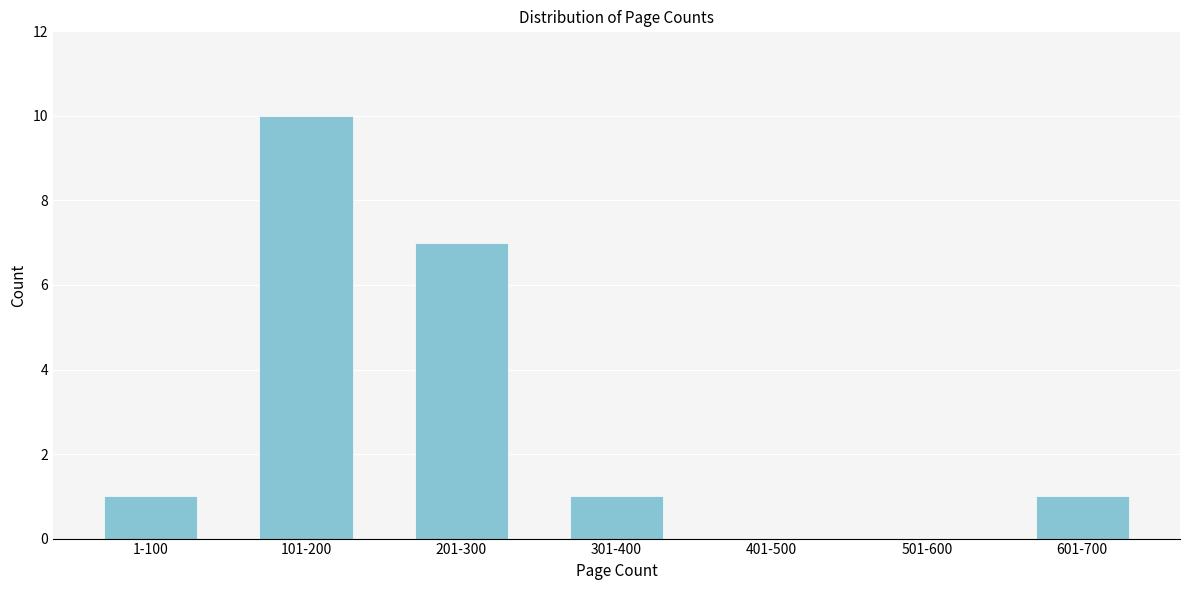

Reading left to right, extract all data points from this chart.

1-100=1	101-200=10	201-300=7	301-400=1	401-500=0	501-600=0	601-700=1